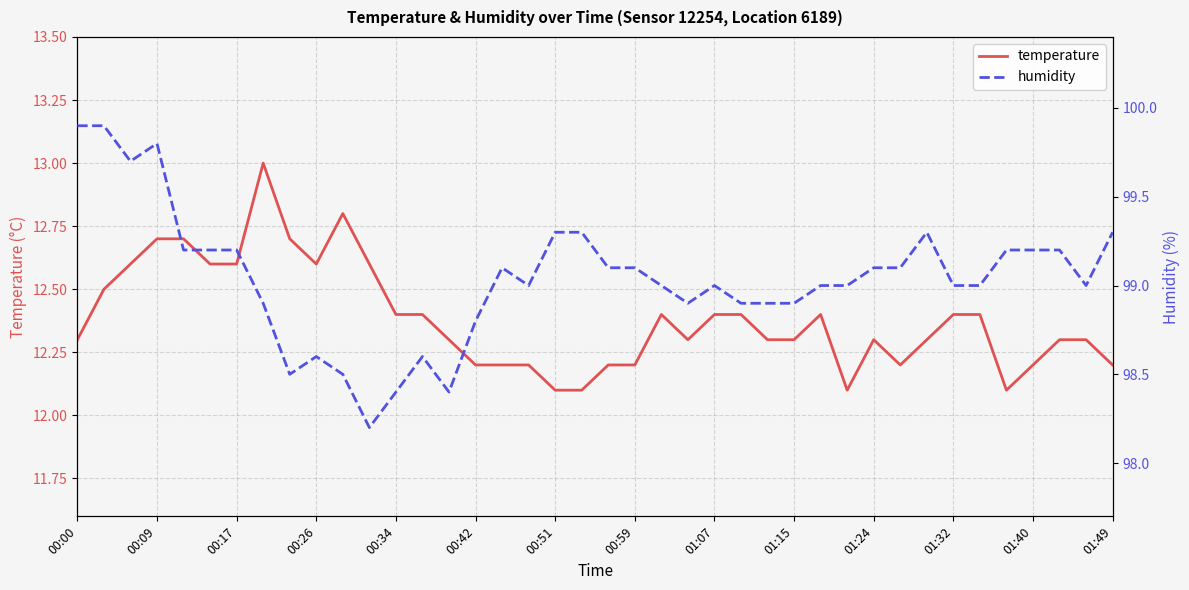

What is the lowest value of the temperature series?

12.1